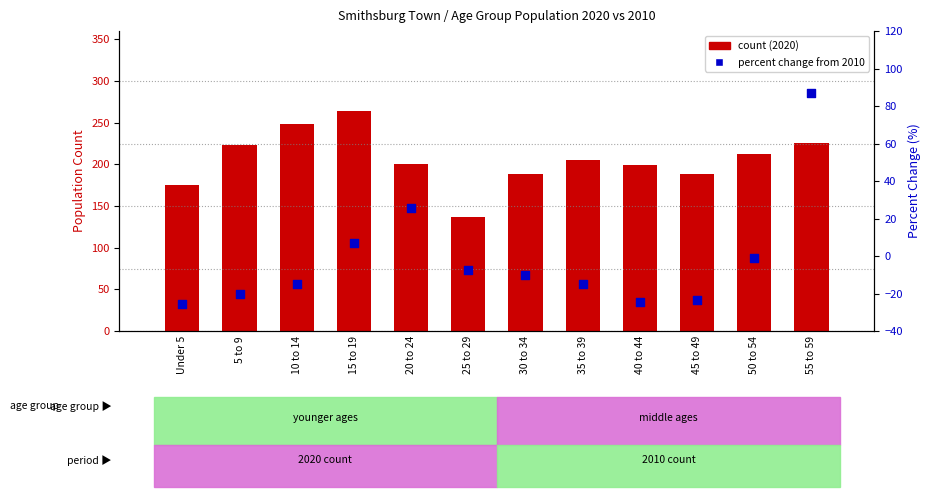

Which series reaches the minimum Y coordinate?

percent change